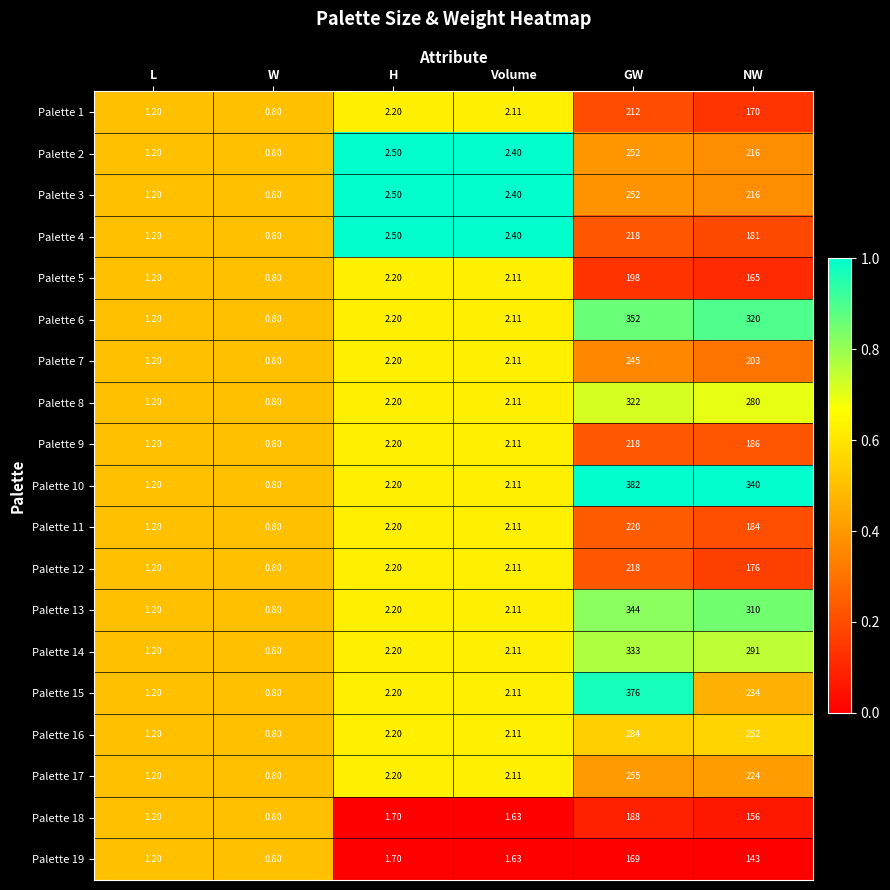

Between Volume and NW, which series saw the biggest shift?

Palette 10